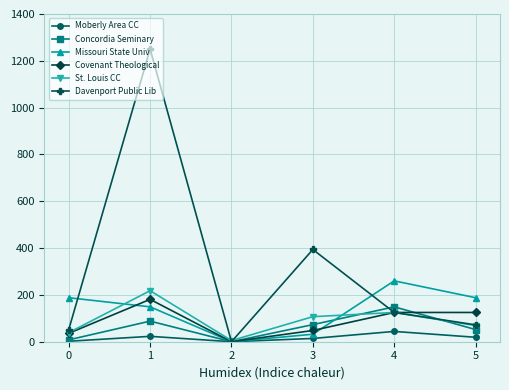

In Missouri State Univ, how many points are lower than both neighbors (excluding endpoints)?

1